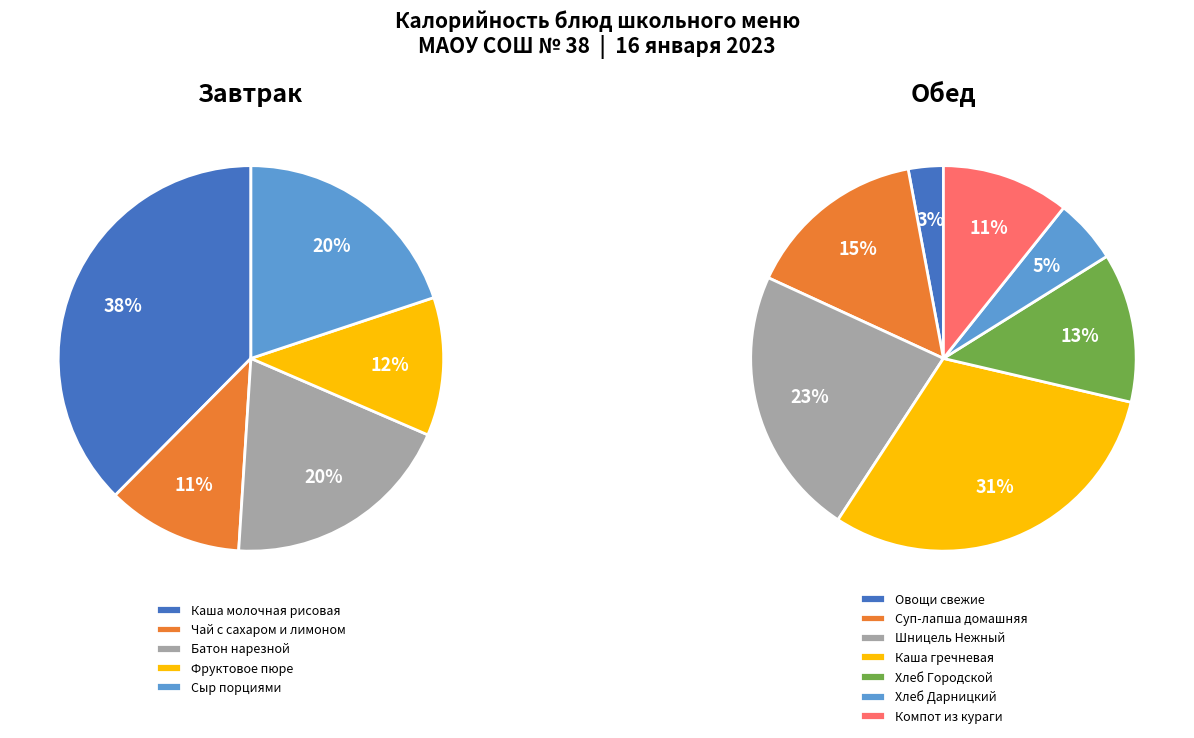

Which category has the smallest portion of the pie?

Овощи свежие